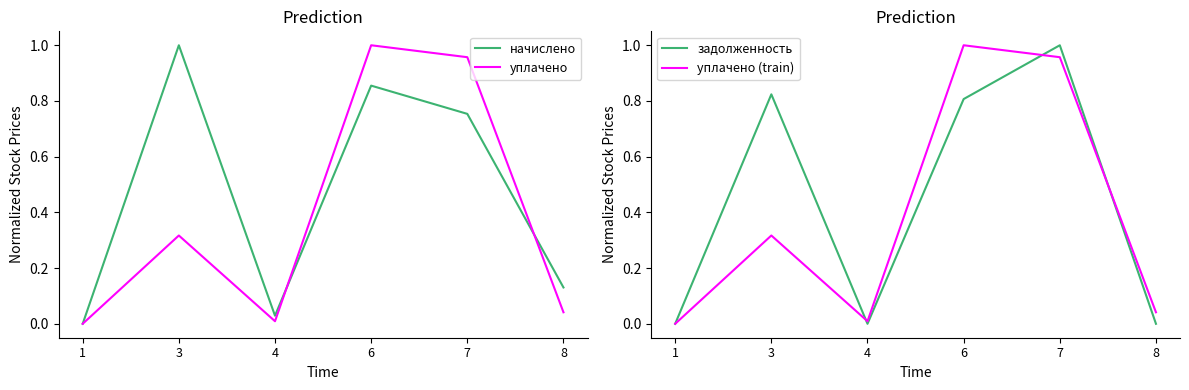

In задолженность, how many points are lower than both neighbors (excluding endpoints)?

1